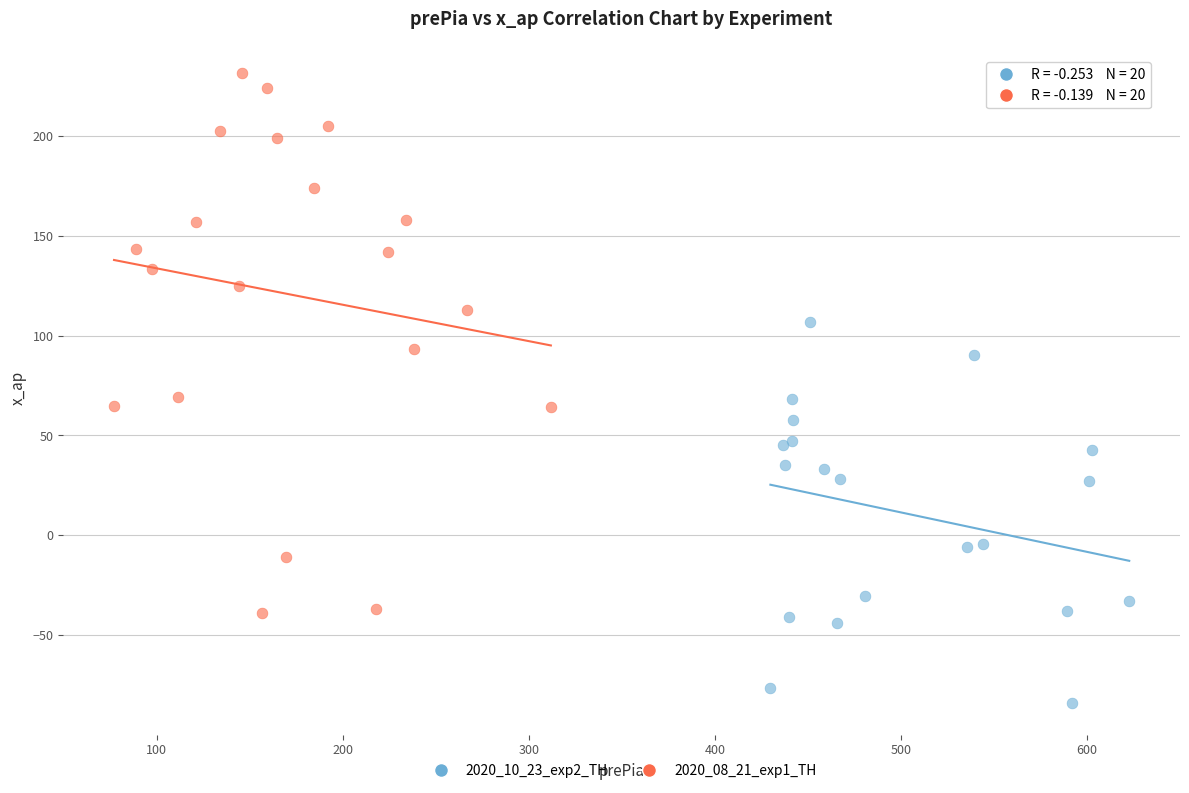

Which series reaches the maximum Y coordinate?

2020_08_21_exp1_TH